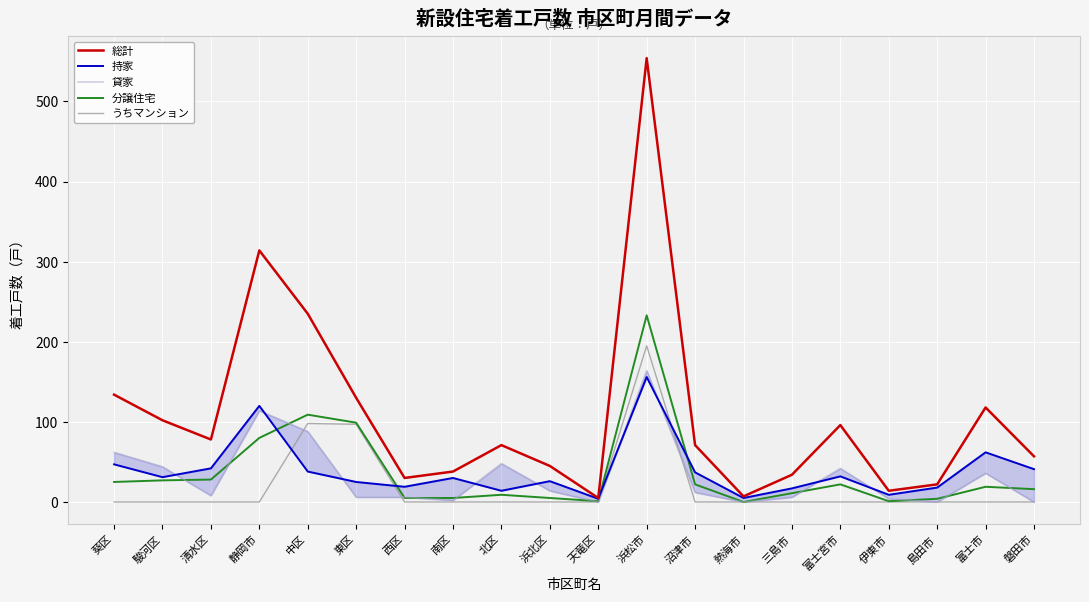

At which label does 持家 first exceed 31?

葵区